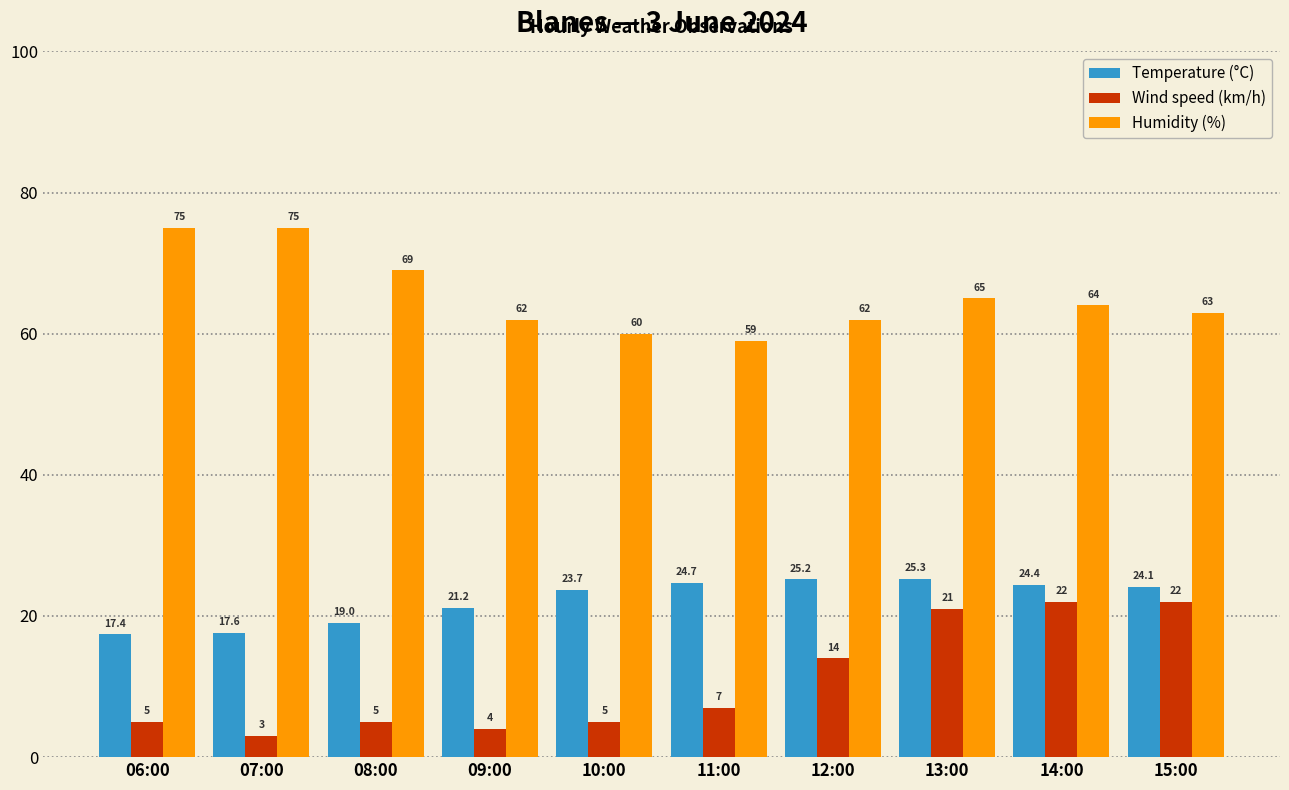

Count the number of data series in this chart.

3